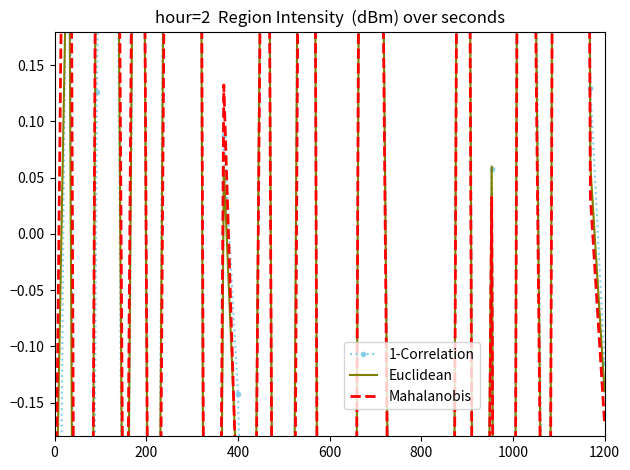

True or false: 1-Correlation and Mahalanobis cross at least once.

True